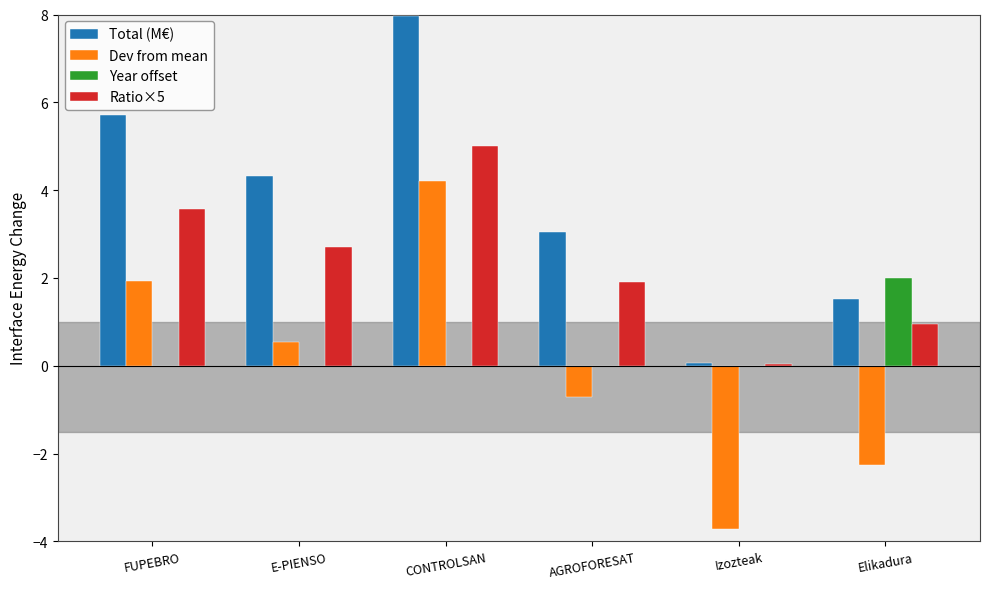

What are all the series names shown in the legend?

Total (M€), Dev from mean, Year offset, Ratio×5